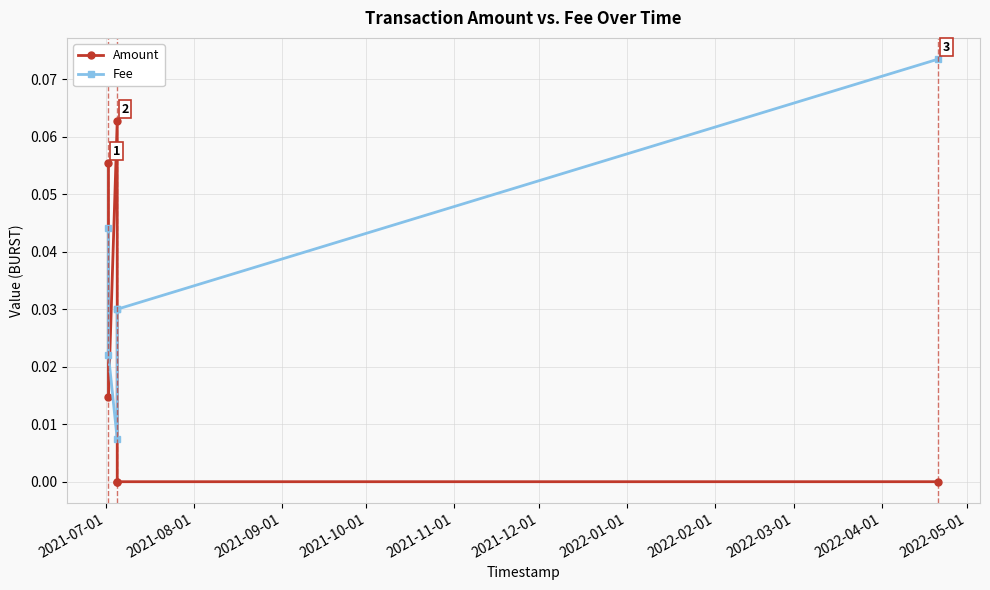

How many categories are shown in the chart?

6